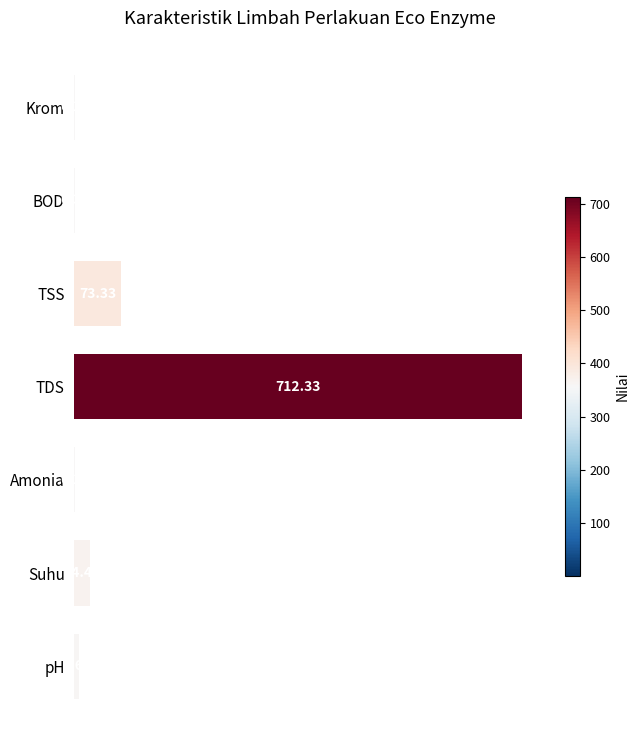

At which label is the value closest to 356?

TSS